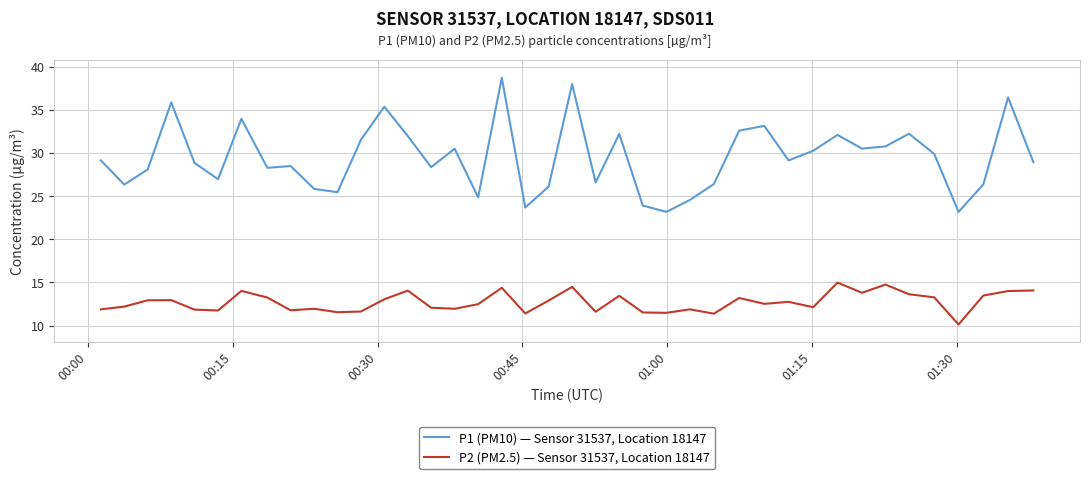

List the series in order of their overall mean, highest first.

P1 (PM10) — Sensor 31537, Location 18147, P2 (PM2.5) — Sensor 31537, Location 18147